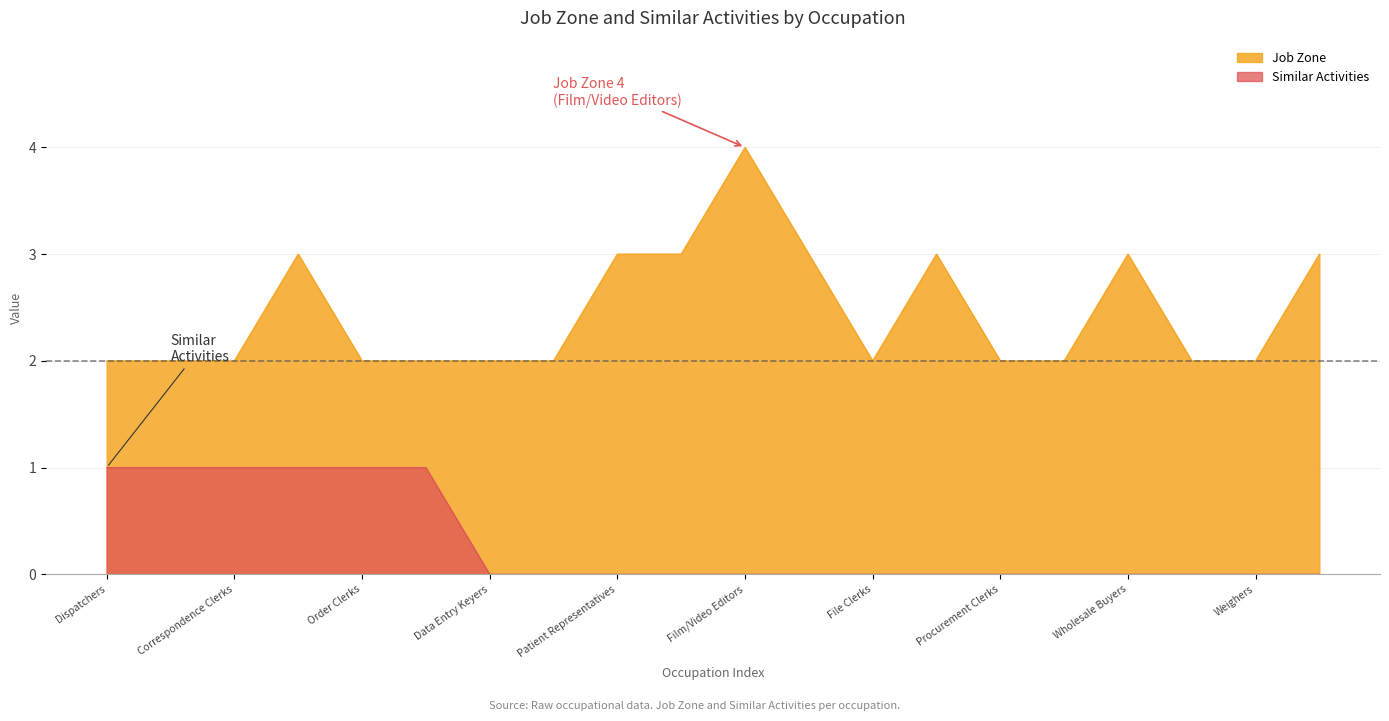

Between Production Clerks and Legal Secretaries, which is larger?

Legal Secretaries